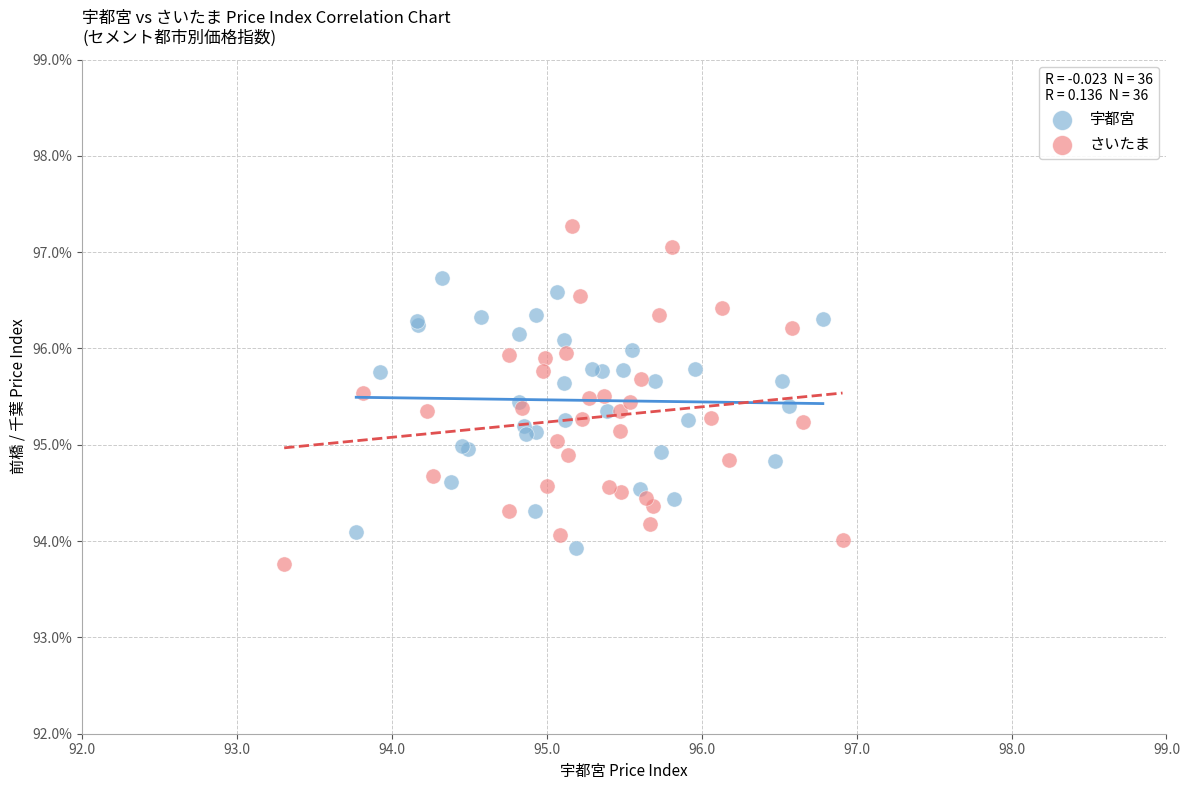

Which series contains the highest Y value?

さいたま